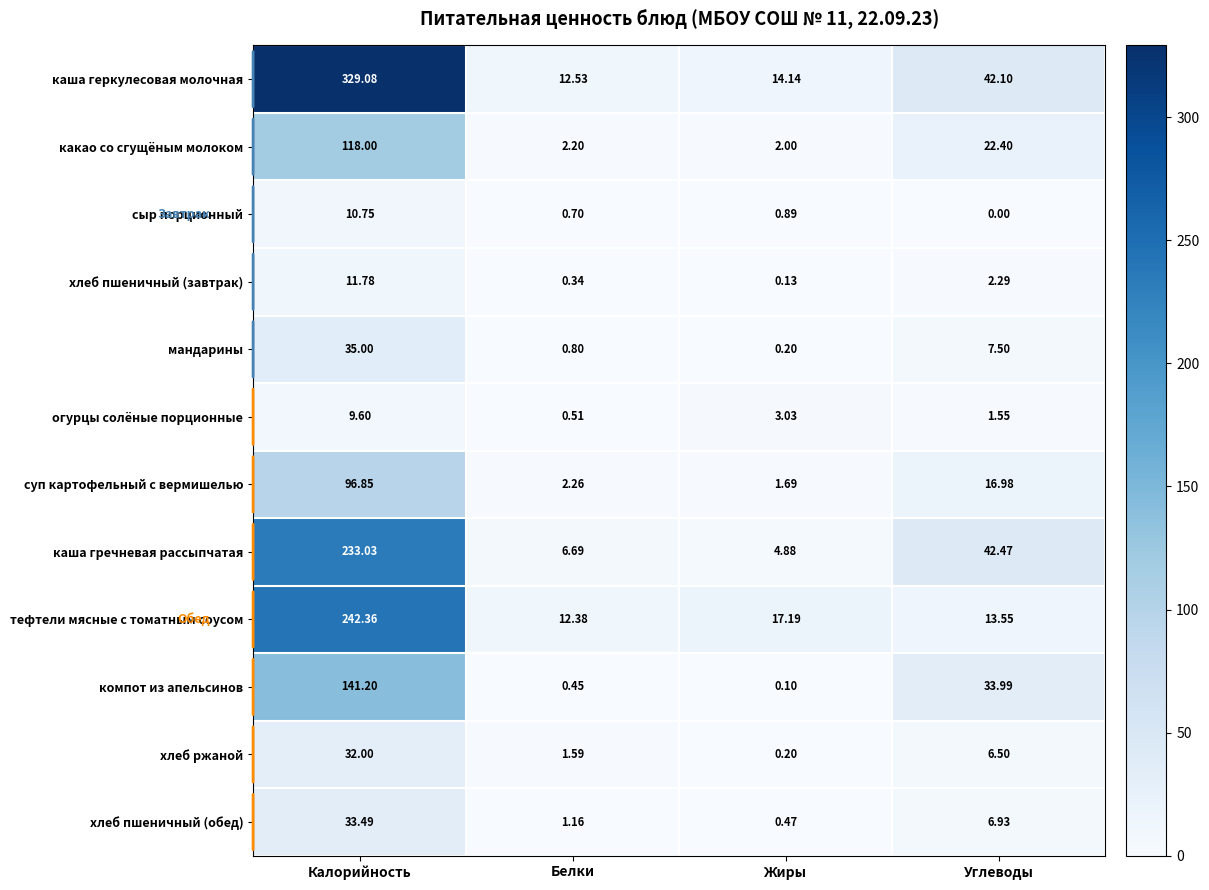

Which series has the widest spread of values?

каша геркулесовая молочная